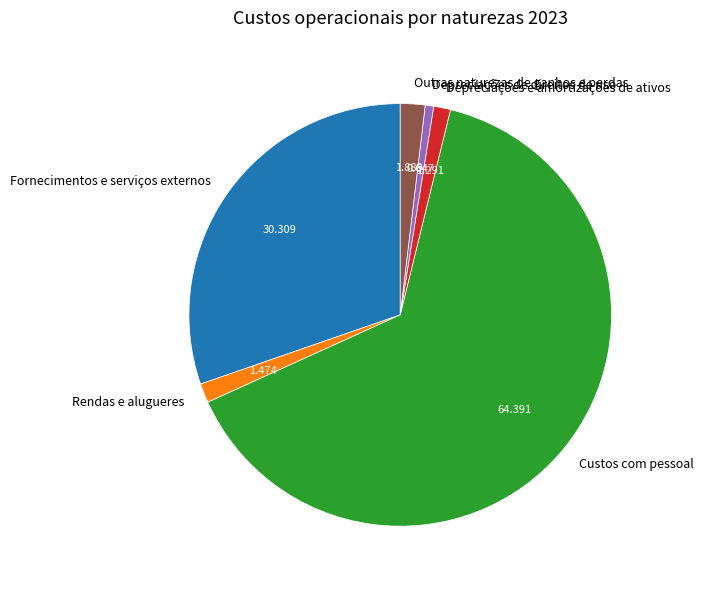

Which slice represents more than half of the pie?

Custos com pessoal